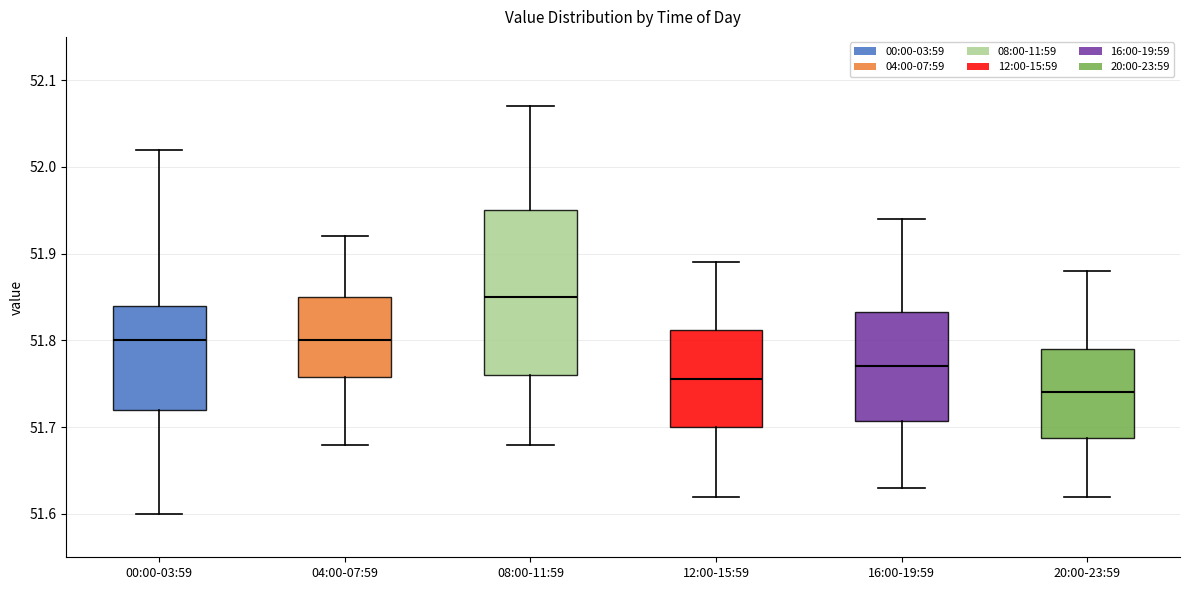

Reading left to right, transcribe this box plot: for each box, give where its median line is, the range the box spans, and where its two whiskers end, as read against the y-axis. The values are not printed on the chart, so give them approximately, as read against the axis.

00:00-03:59: median 51.80, box 51.72 to 51.84, whiskers 51.60 to 52.02
04:00-07:59: median 51.80, box 51.76 to 51.85, whiskers 51.68 to 51.92
08:00-11:59: median 51.85, box 51.76 to 51.95, whiskers 51.68 to 52.07
12:00-15:59: median 51.76, box 51.70 to 51.81, whiskers 51.62 to 51.89
16:00-19:59: median 51.77, box 51.71 to 51.83, whiskers 51.63 to 51.94
20:00-23:59: median 51.74, box 51.69 to 51.79, whiskers 51.62 to 51.88